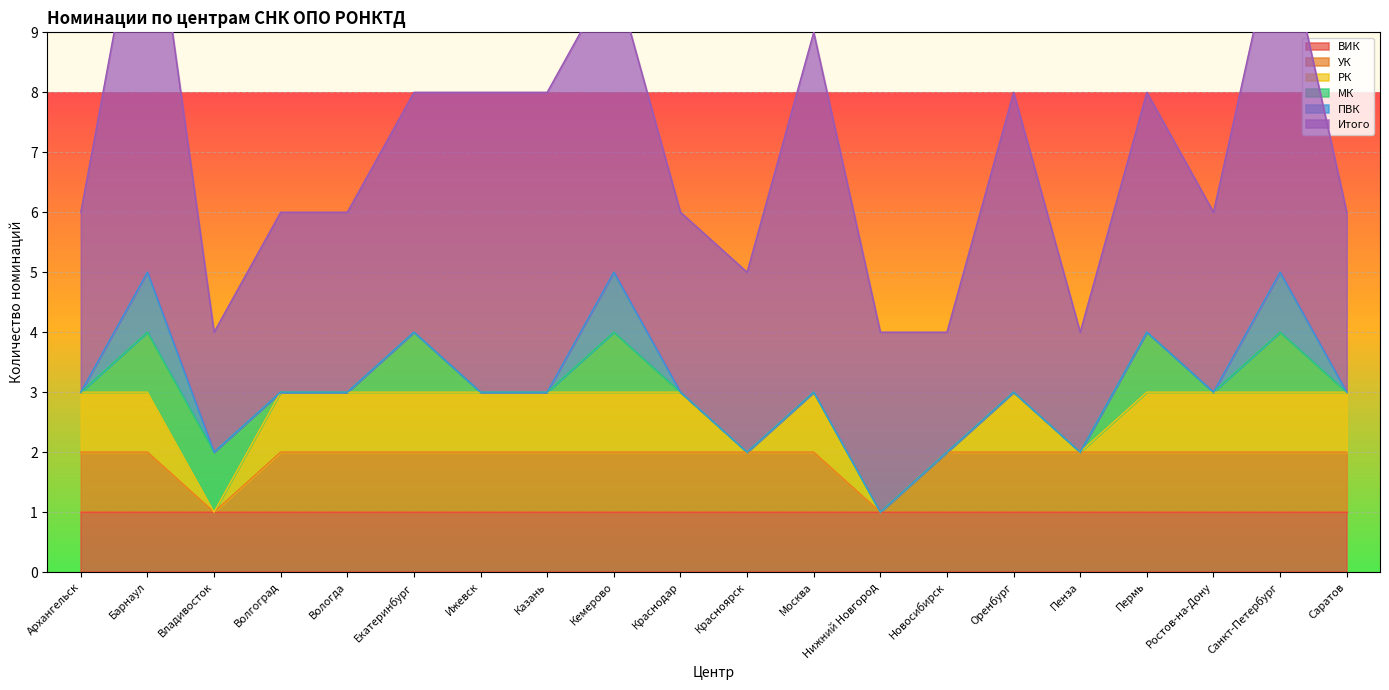

Where is РК nearest to the value 0?

Владивосток